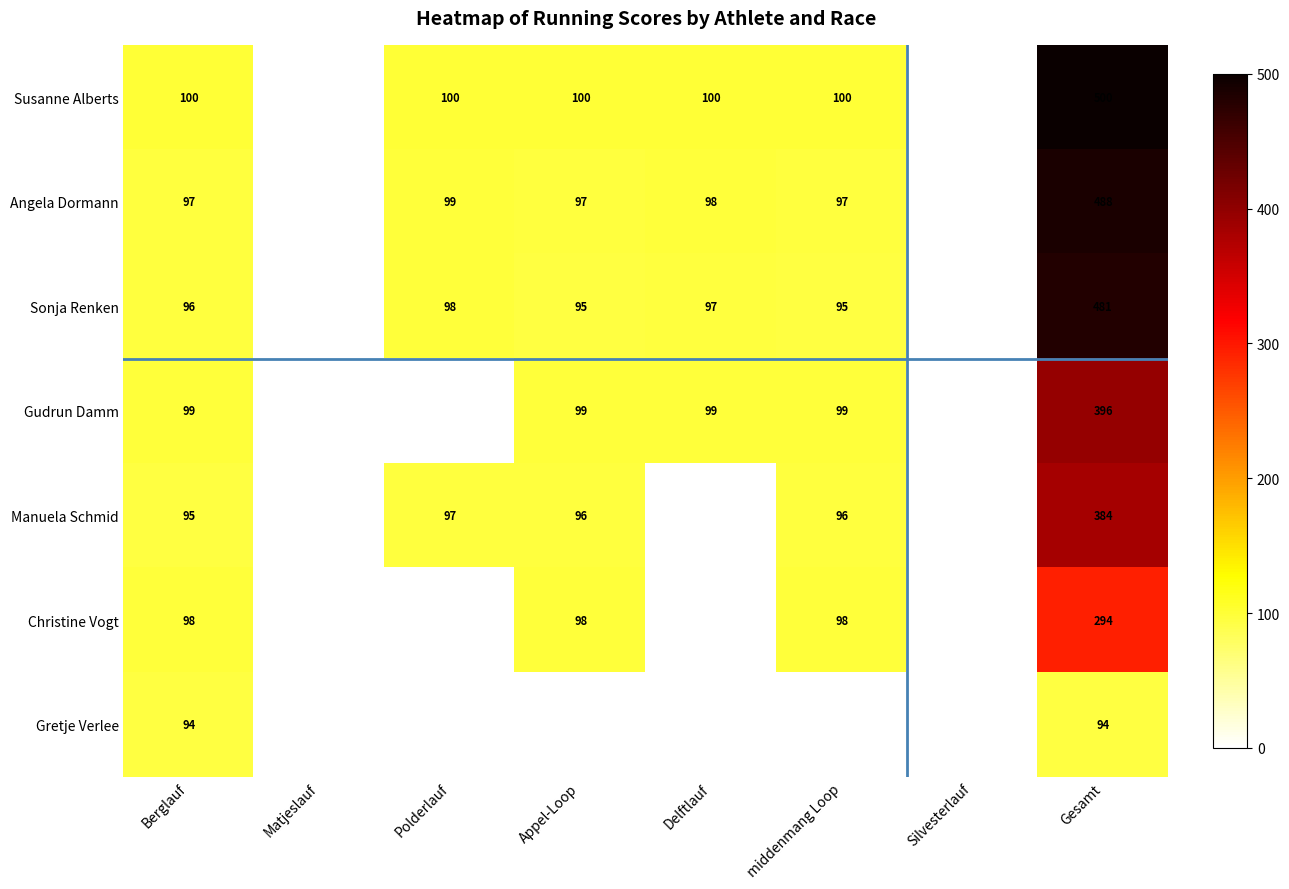

What is the maximum value for Sonja Renken?

481